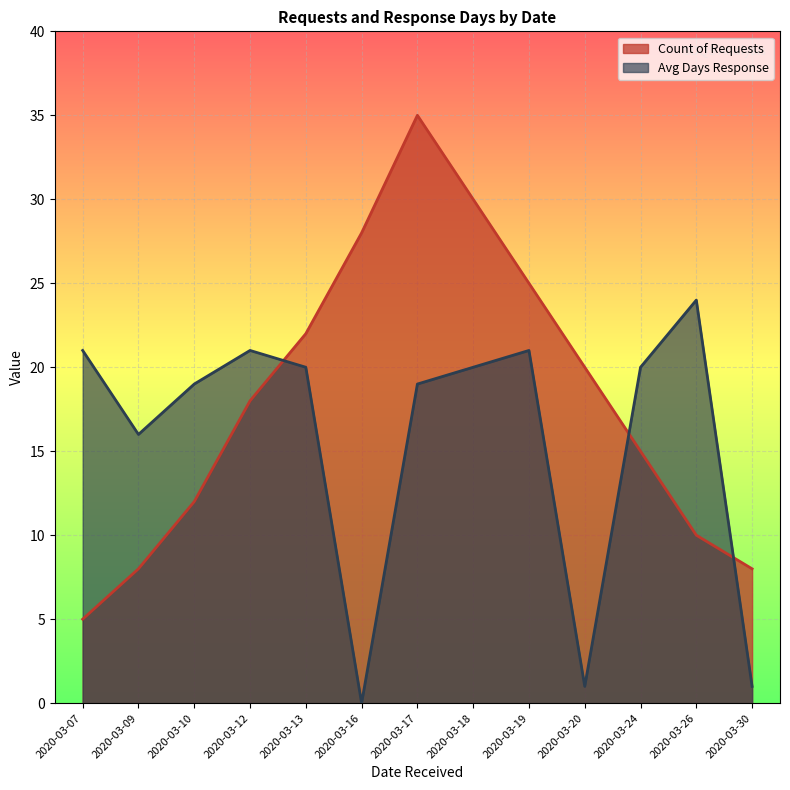

True or false: Count of Requests and Avg Days Response cross at least once.

True